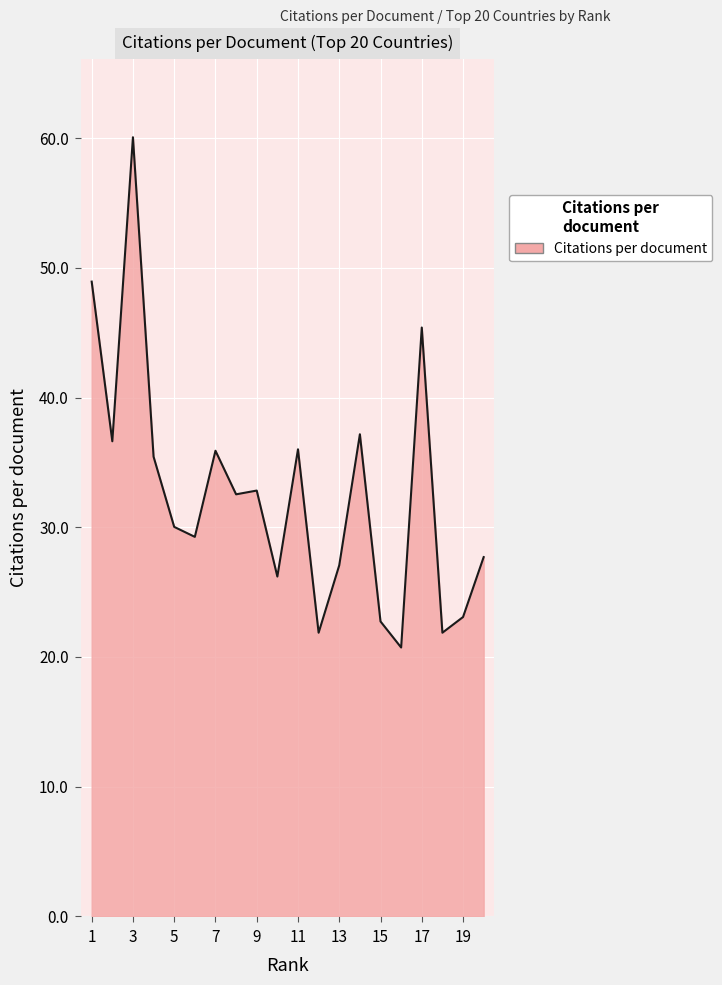

What is the difference between the maximum and minimum values?

39.3